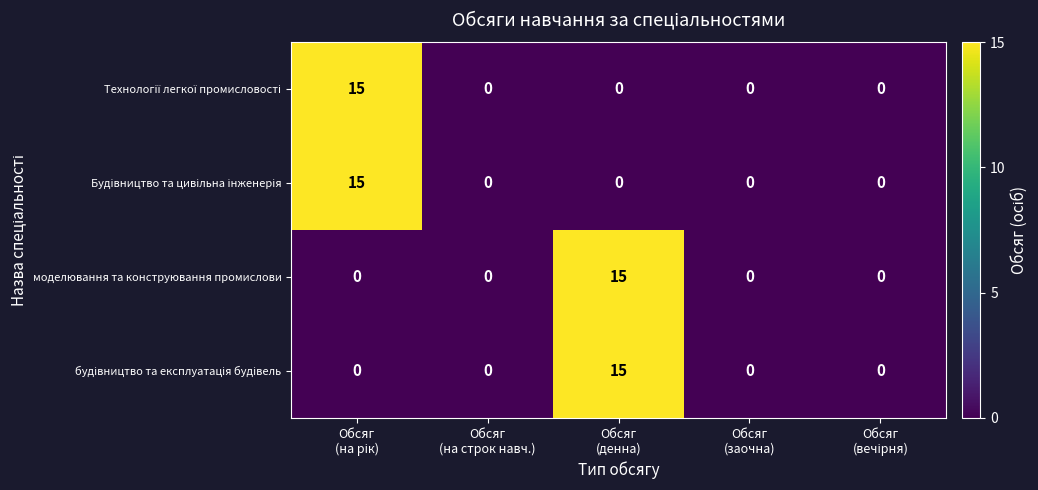

What is the average value of the моделювання та конструювання промислови series?

3